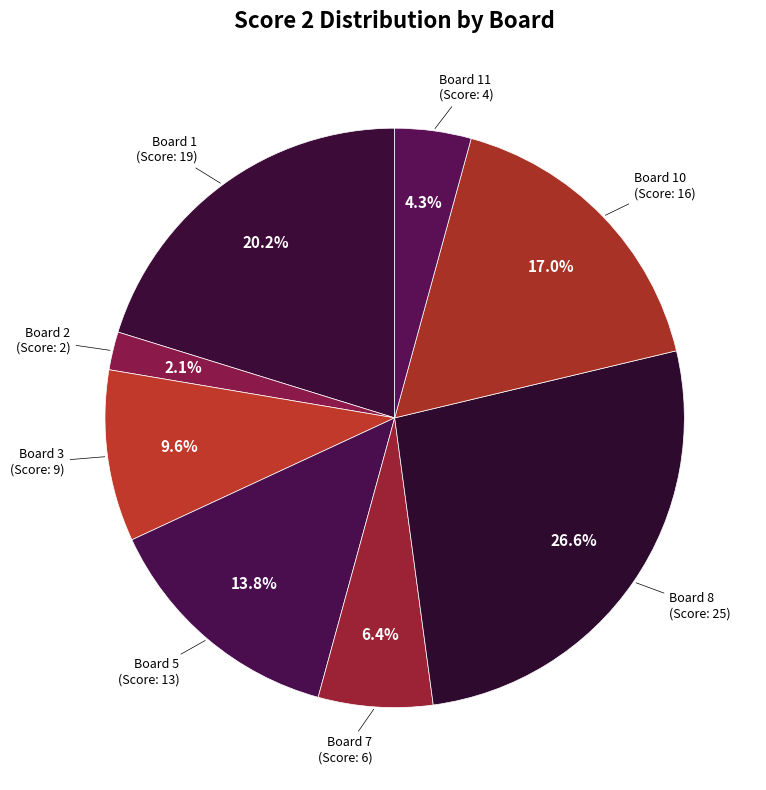

How many slices are in this pie chart?

8